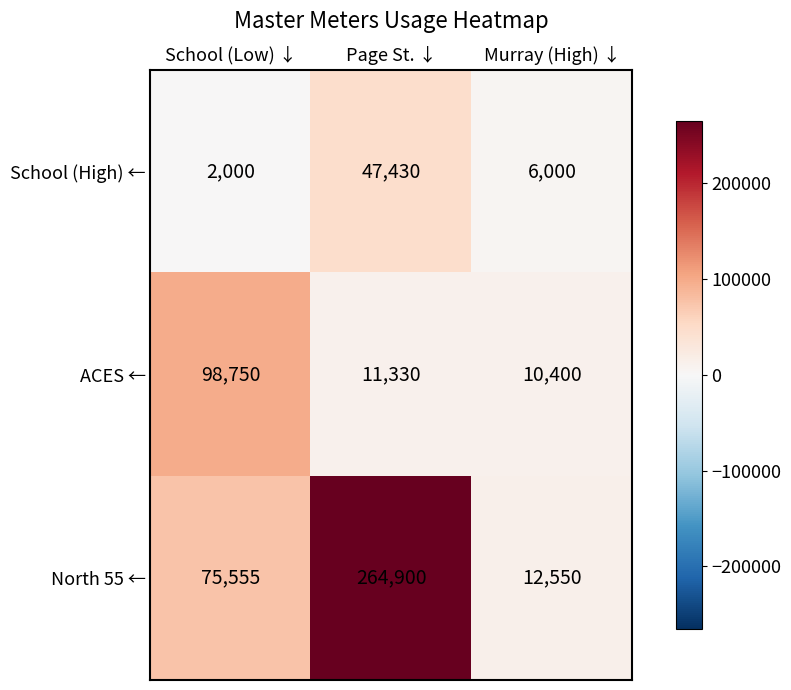

At which category does the chart reach its minimum across all series?

School (Low) ↓